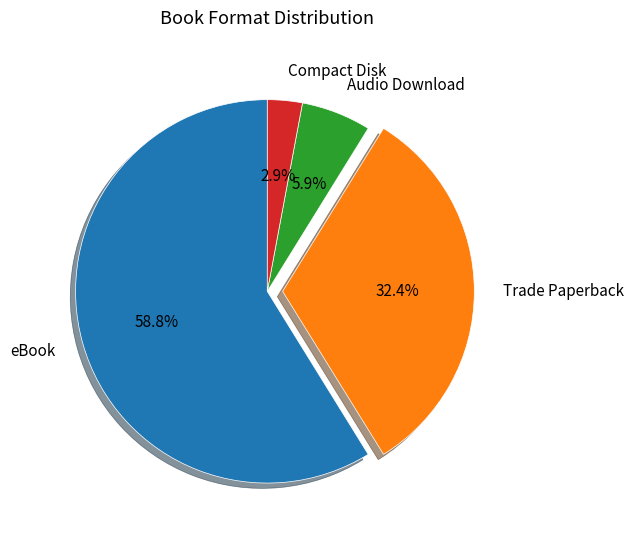

Is eBook the majority of the pie?

Yes